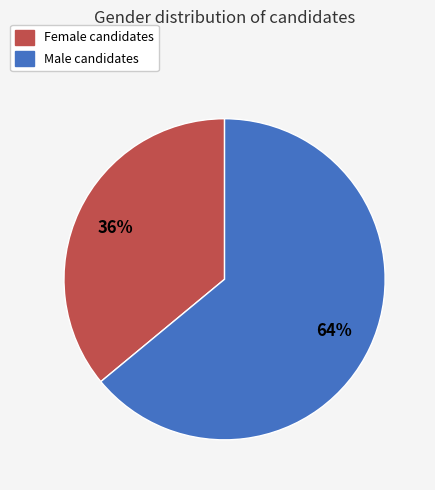

To the nearest percent, what is the difference between the largest and smallest slice percentages?

28%